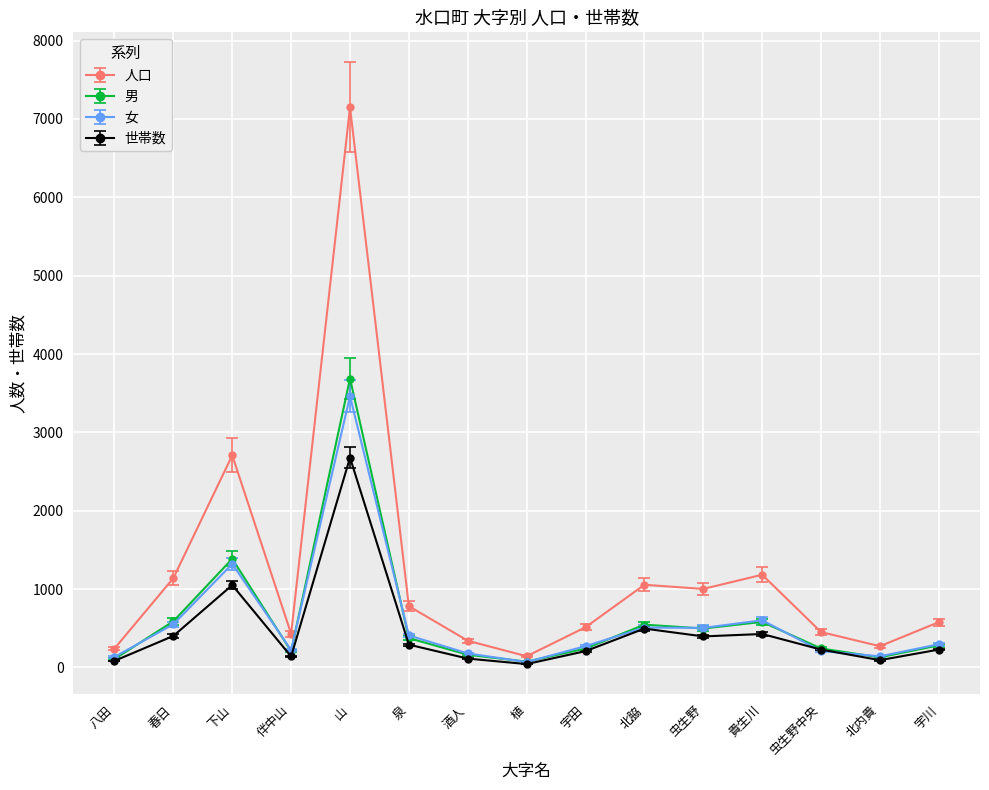

What is the label of the 7th point from the right?

宇田